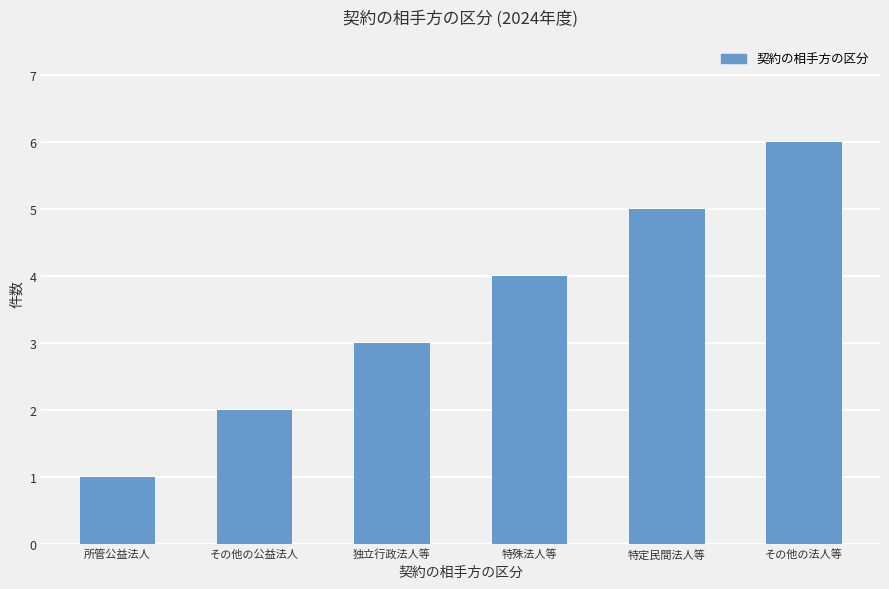

What is the difference between the maximum and minimum values?

5